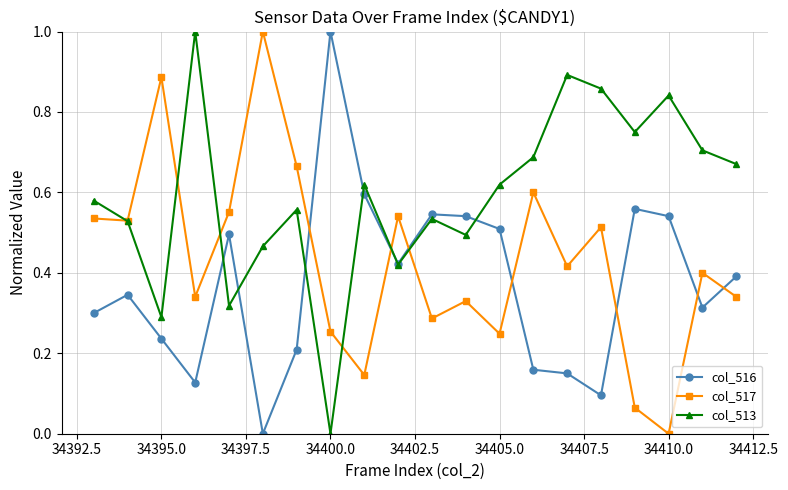

Does the chart have visible grid lines?

Yes